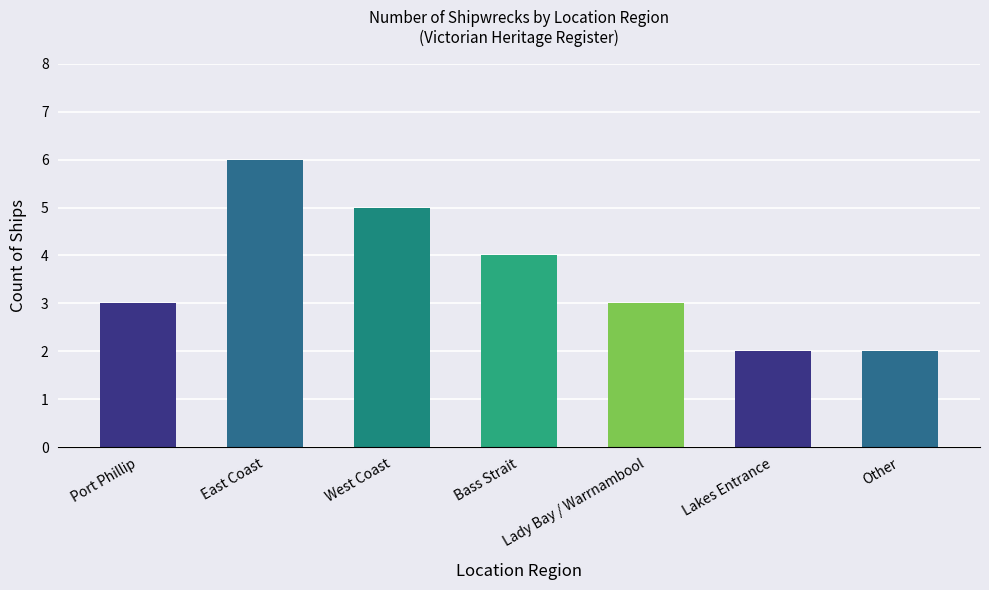

Reading left to right, what are all the values shown in this chart?

3	6	5	4	3	2	2